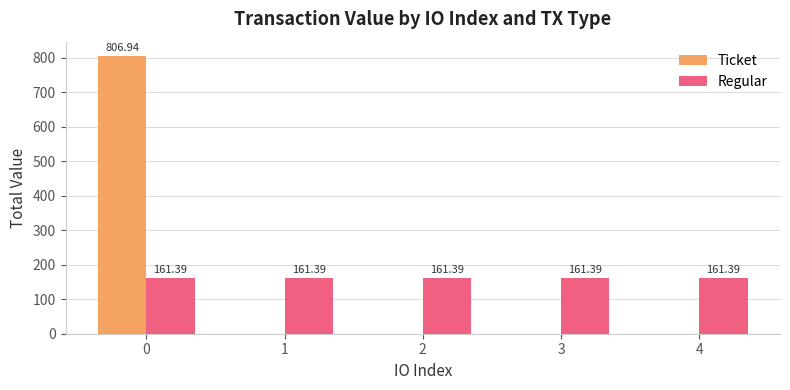

How many groups of bars are there?

5